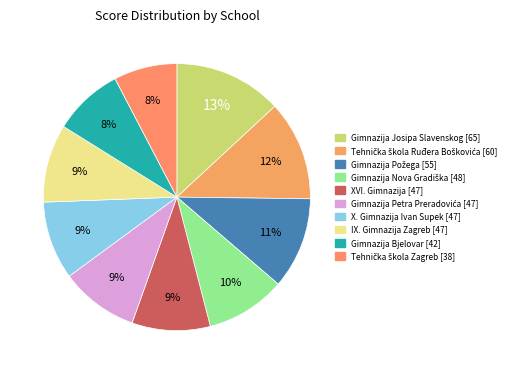

Do X. Gimnazija Ivan Supek and Gimnazija Požega together represent more than half of the pie?

No